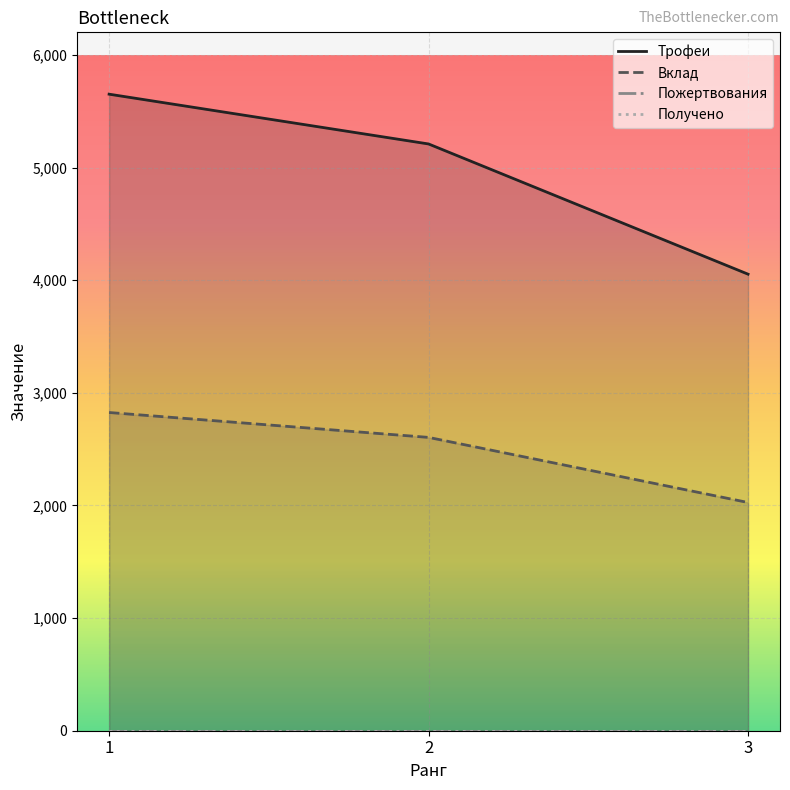

What is the difference between the maximum and second lowest values in the Трофеи series?

442